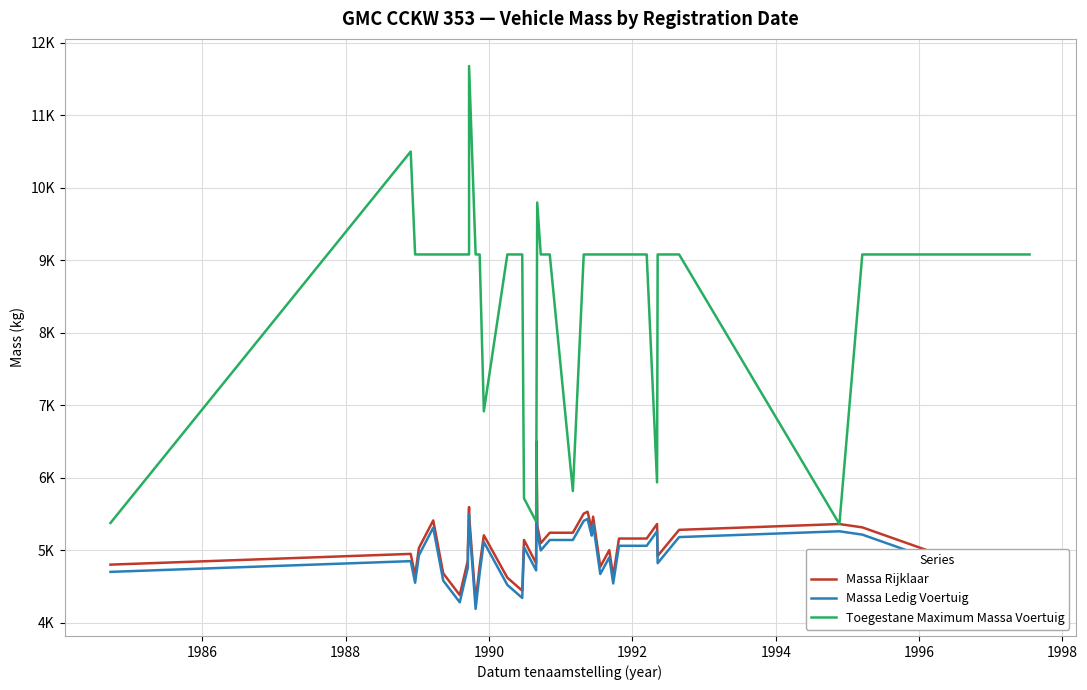

Rank the series by their maximum value, from lowest to highest.

Massa Ledig Voertuig, Massa Rijklaar, Toegestane Maximum Massa Voertuig